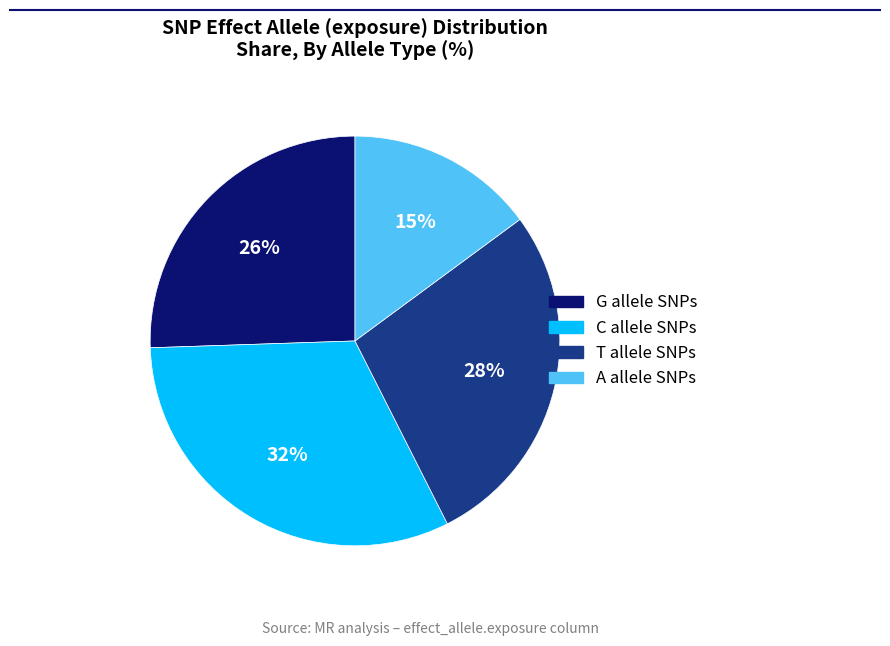

Which has a higher value, T or C?

C